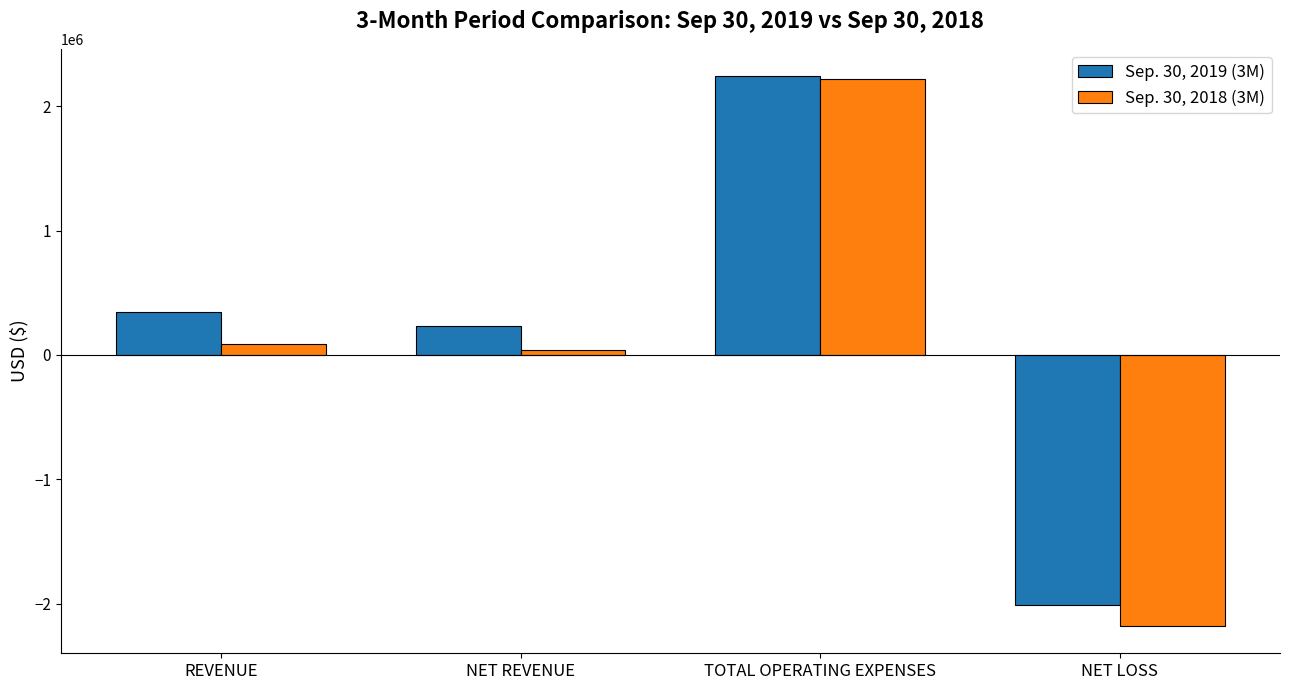

How many values in the Sep. 30, 2018 (3M) series are below 84760?

2